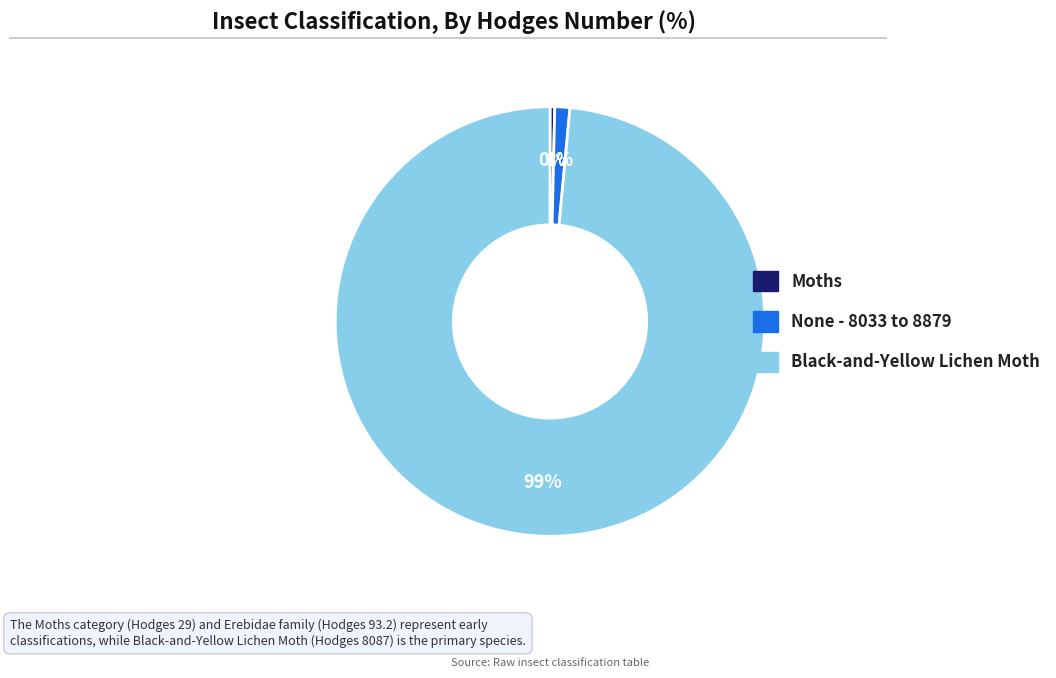

To the nearest percent, what is the difference between the Moths and None - 8033 to 8879 slice percentages?

1%